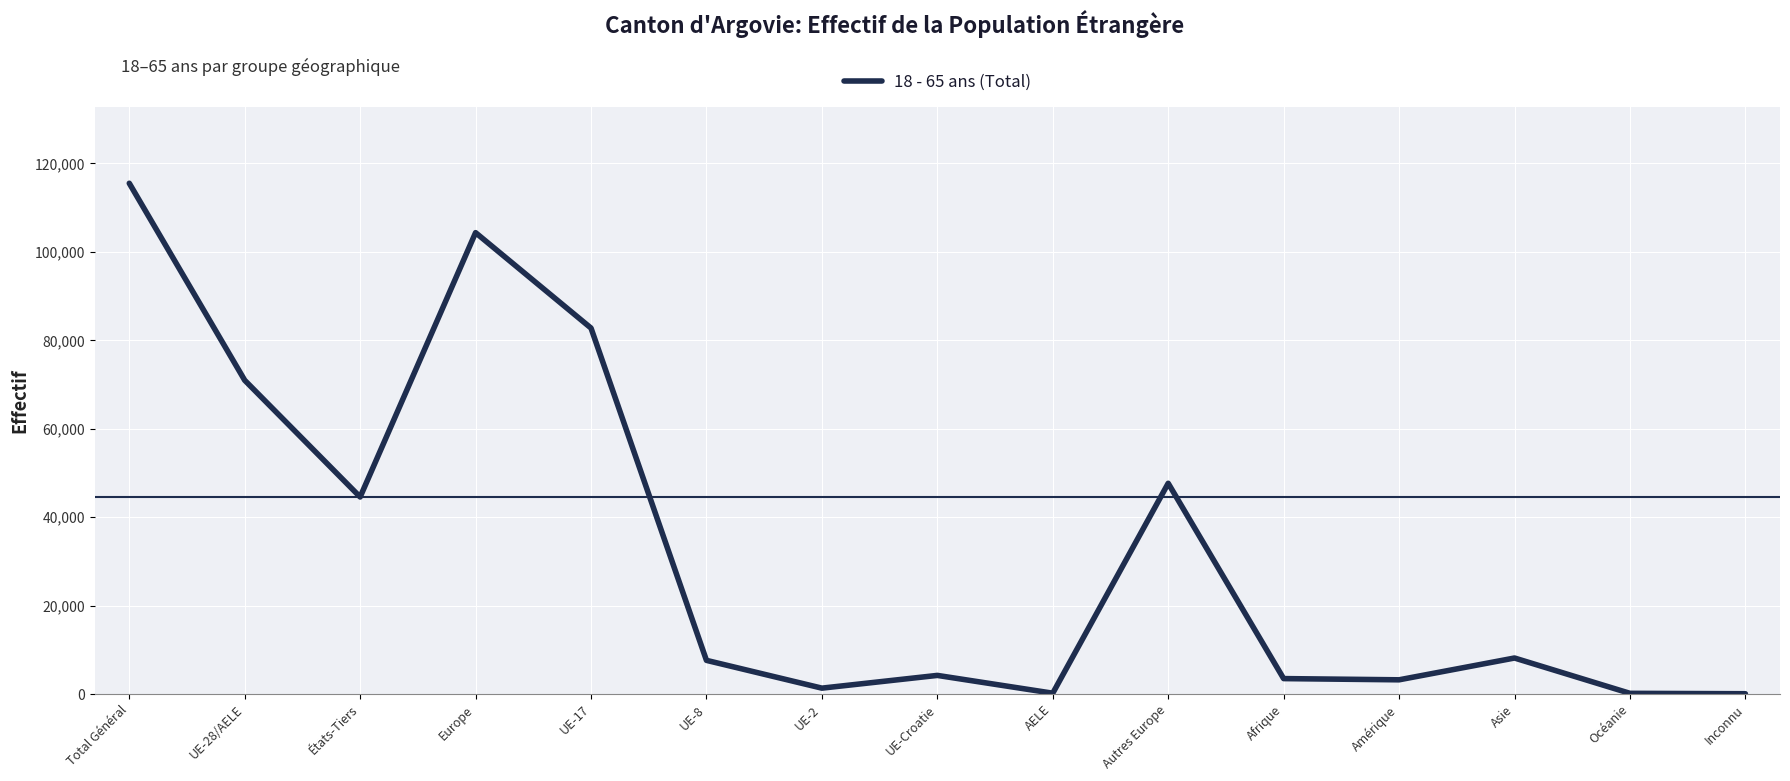

What is the difference between the maximum and minimum values?

115465